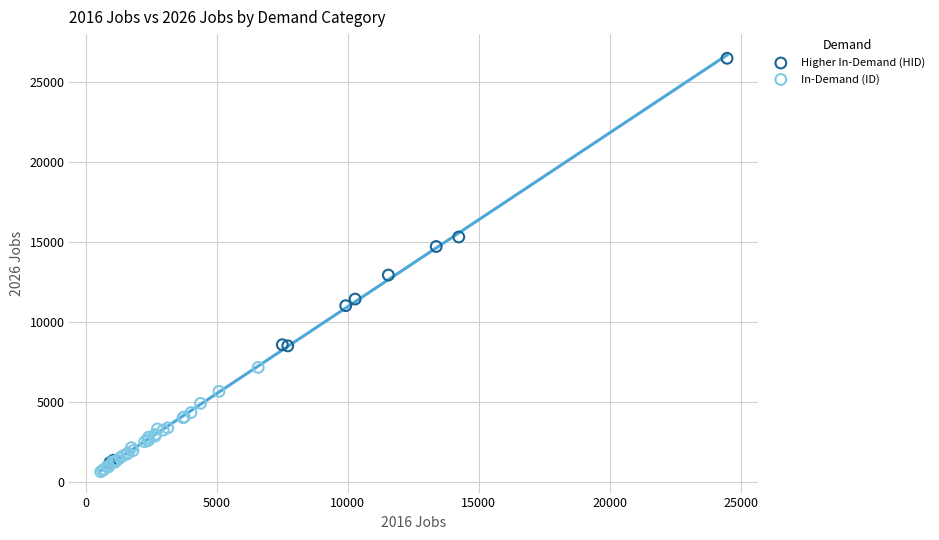

Which series has the largest Y range (max minus min)?

Higher In-Demand (HID)